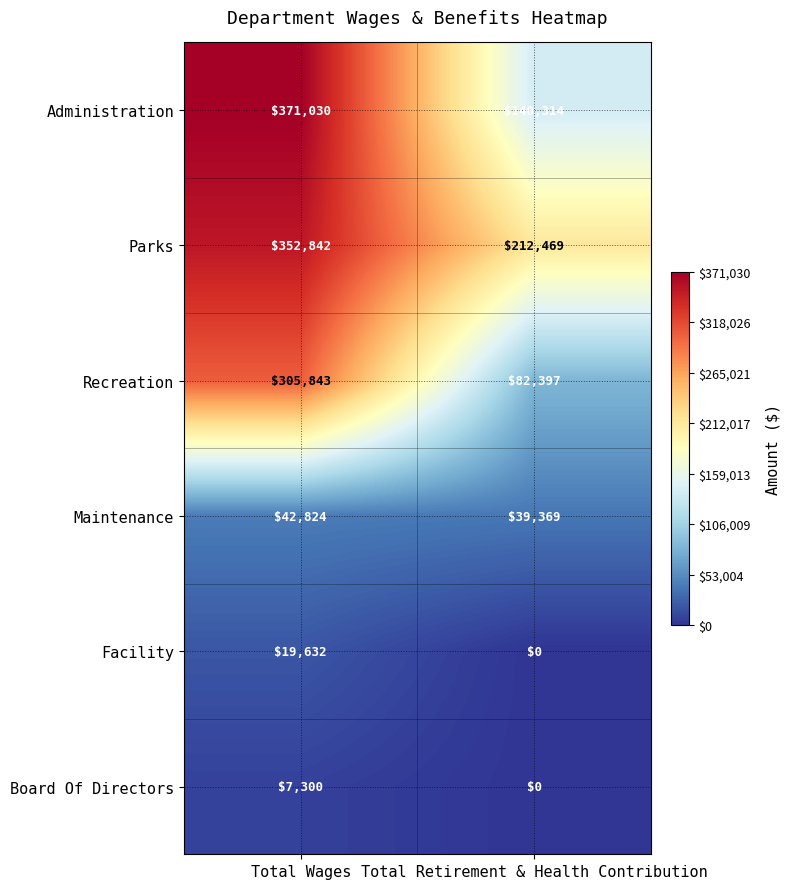

Reading left to right, list all the values displayed in this chart.

Administration: 371030	140314
Parks: 352842	212469
Recreation: 305843	82397
Maintenance: 42824	39369
Facility: 19632	0
Board Of Directors: 7300	0